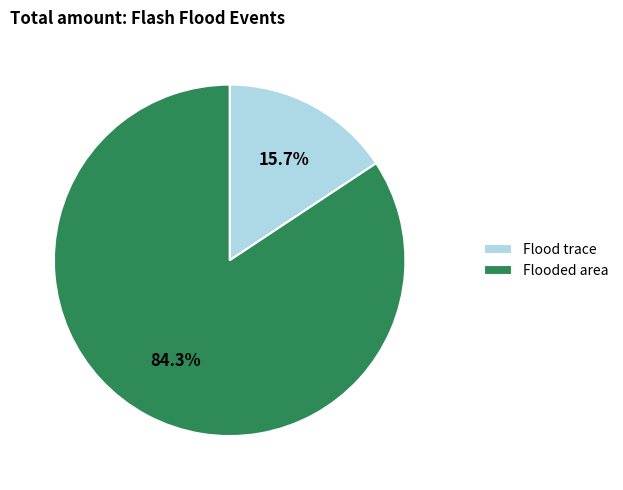

To the nearest percent, what is the difference between the largest and smallest slice percentages?

69%